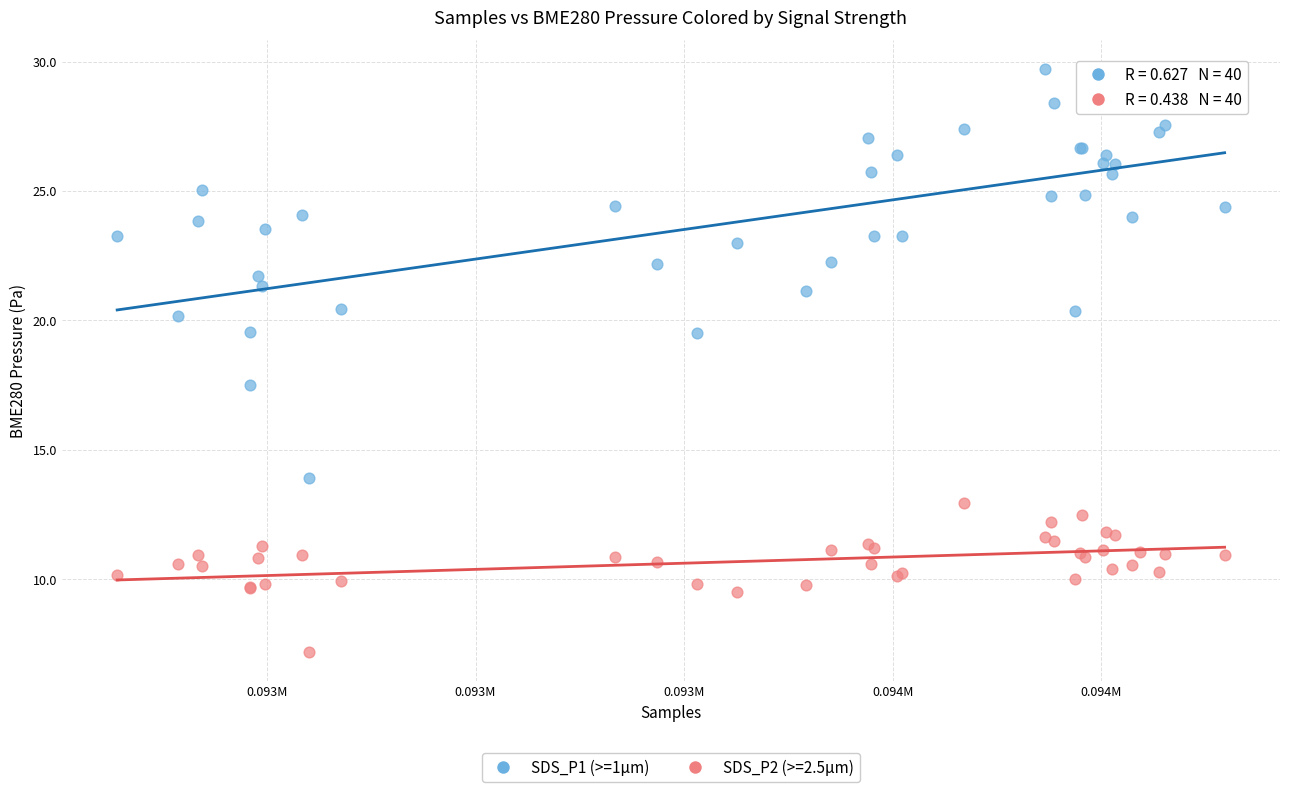

Across all series, what Y value is closest to 18?

17.5